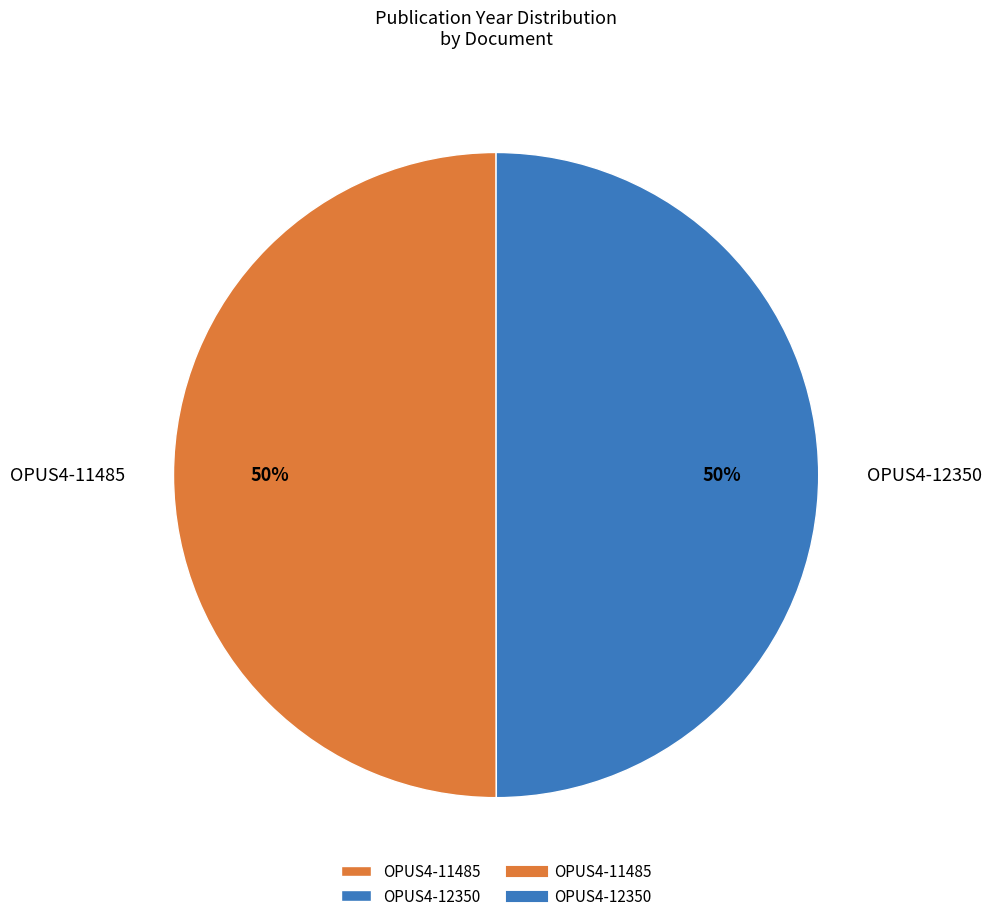

How many slices are in this pie chart?

2